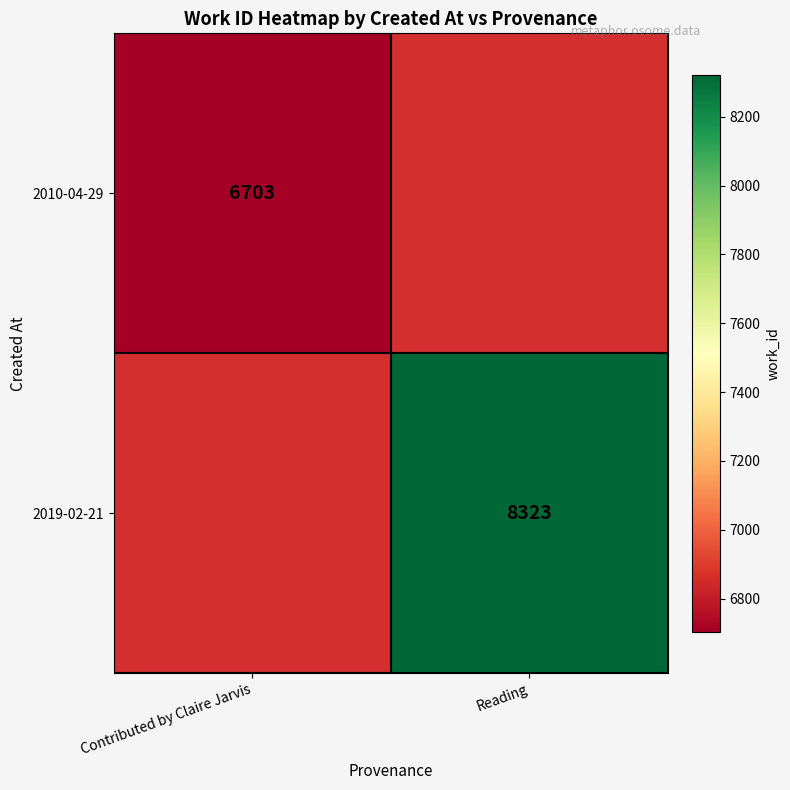

What is the minimum value shown in the chart?

6703.0